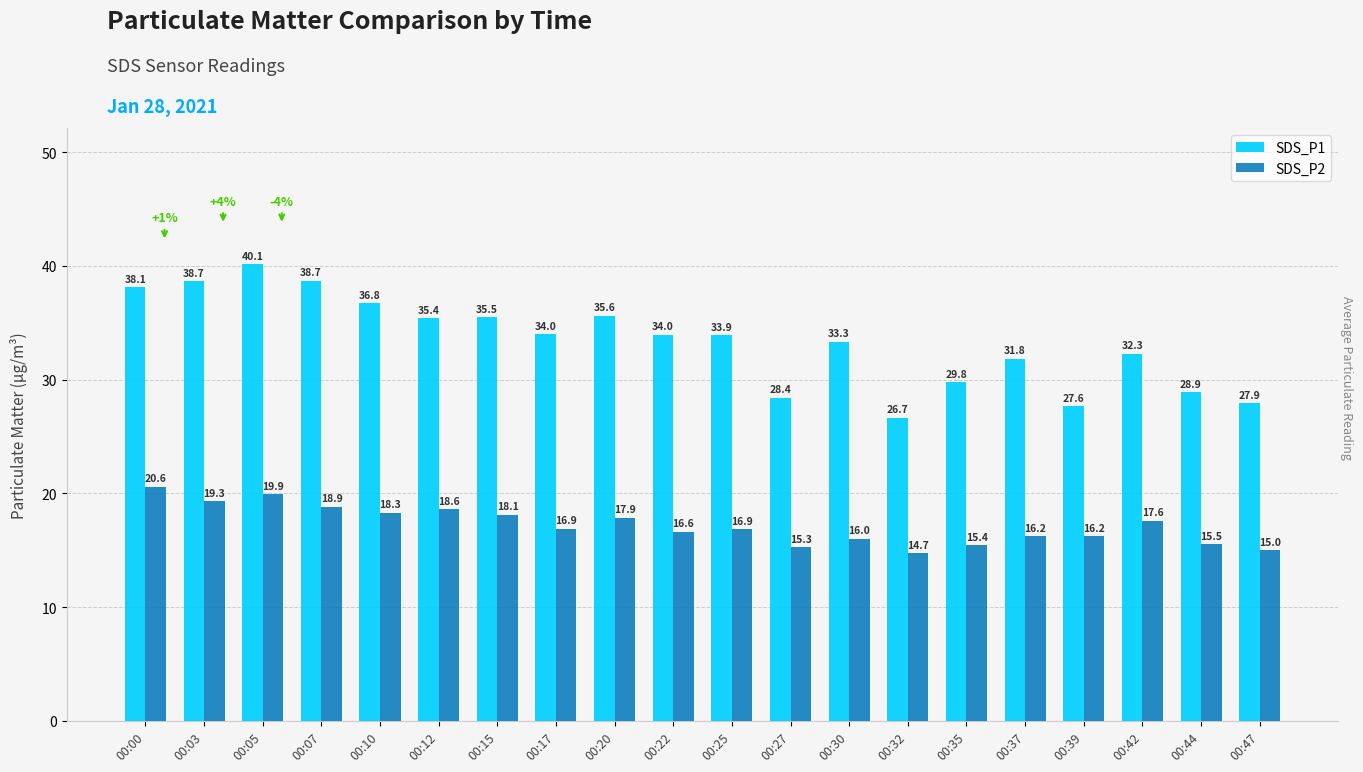

What is the maximum value for SDS_P1?

40.1